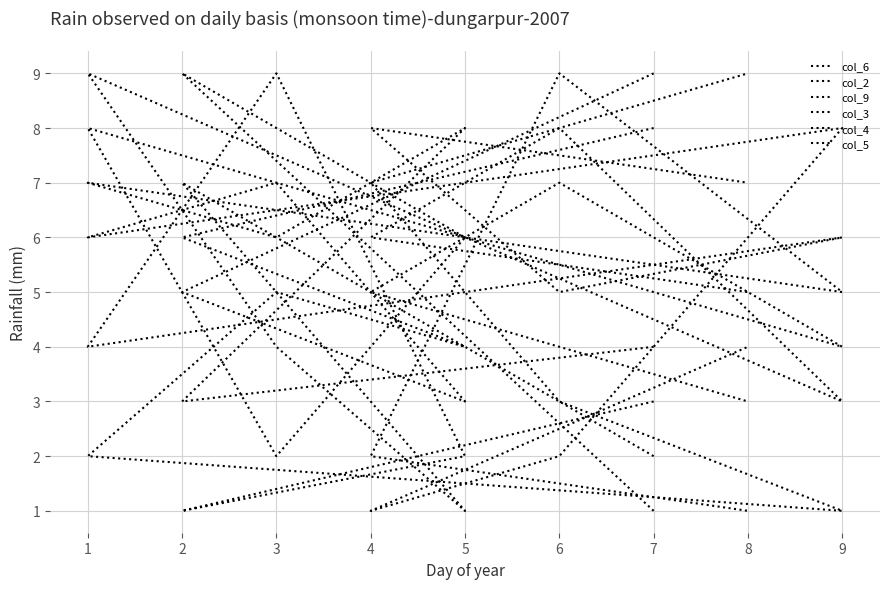

Where is the first local minimum for col_3?

2